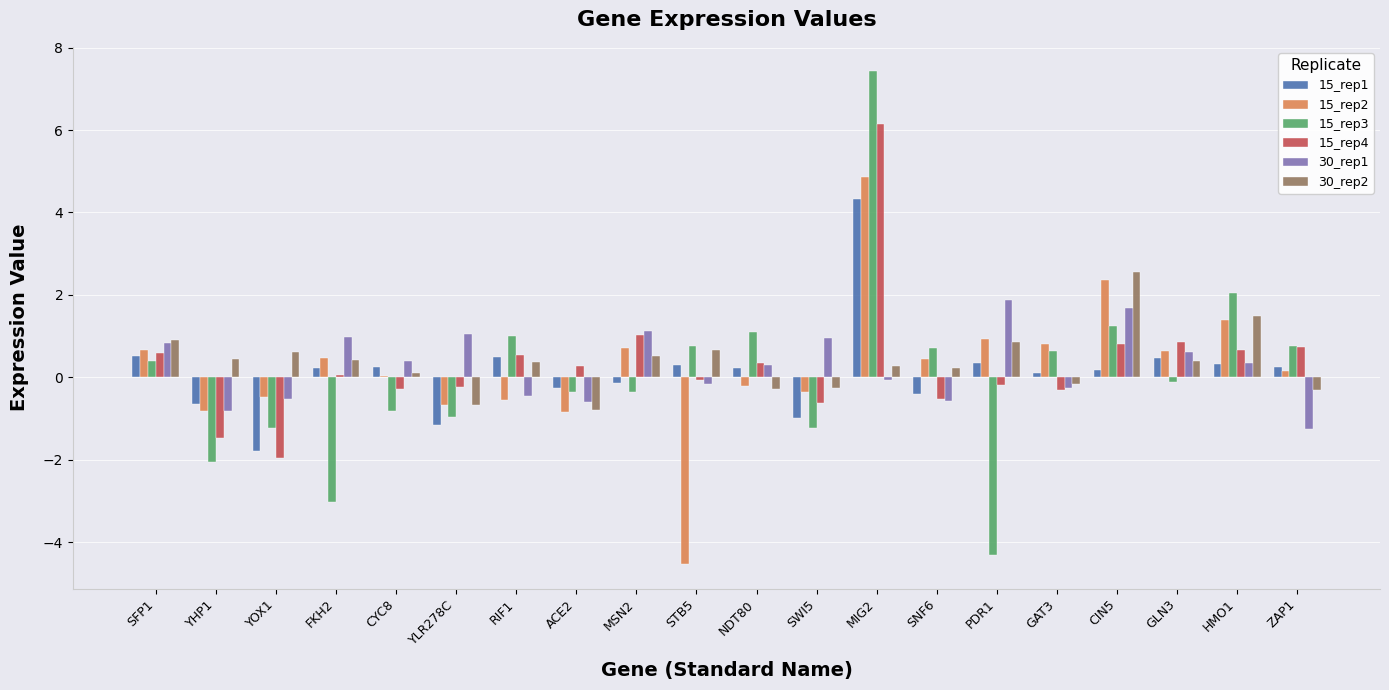

What are all the series names shown in the legend?

15_rep1, 15_rep2, 15_rep3, 15_rep4, 30_rep1, 30_rep2